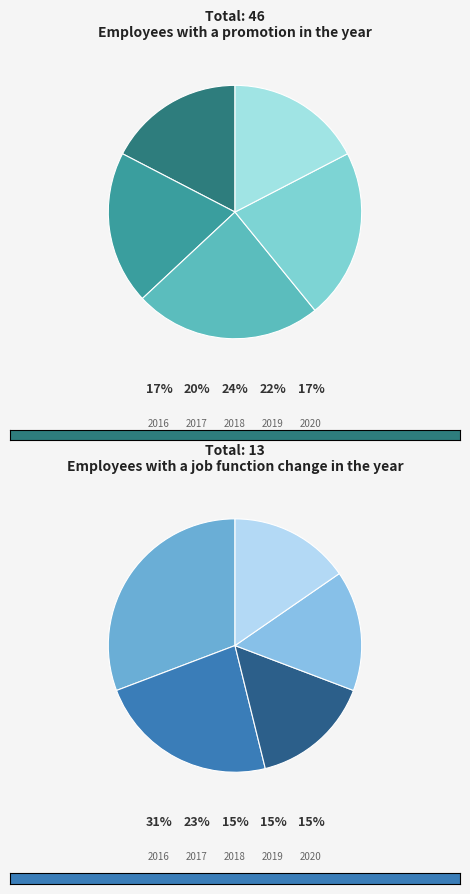

To the nearest percent, what is the difference between the 2019 and 2020 slice percentages?

4%